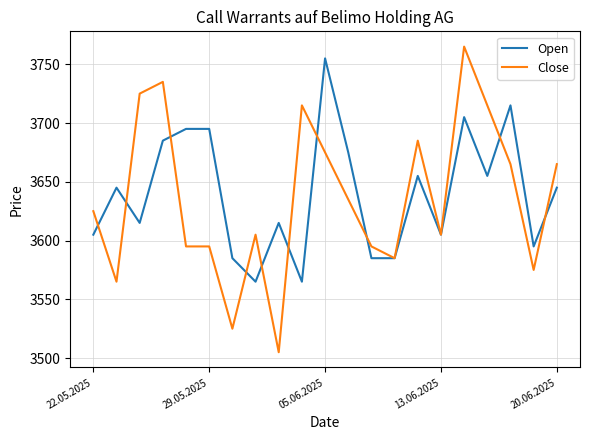

Which series has the largest range (max minus min)?

Close